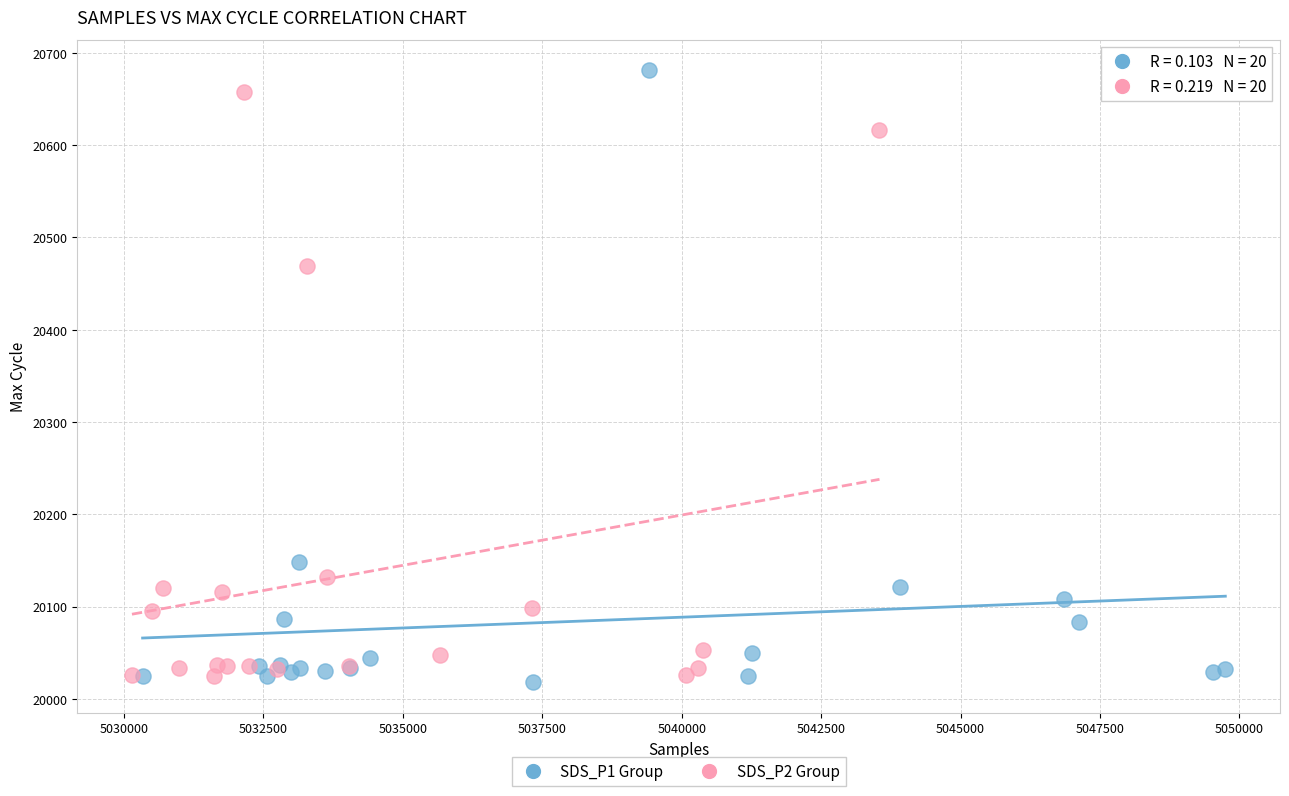

What are all the series names shown in the legend?

SDS_P1 Group, SDS_P2 Group